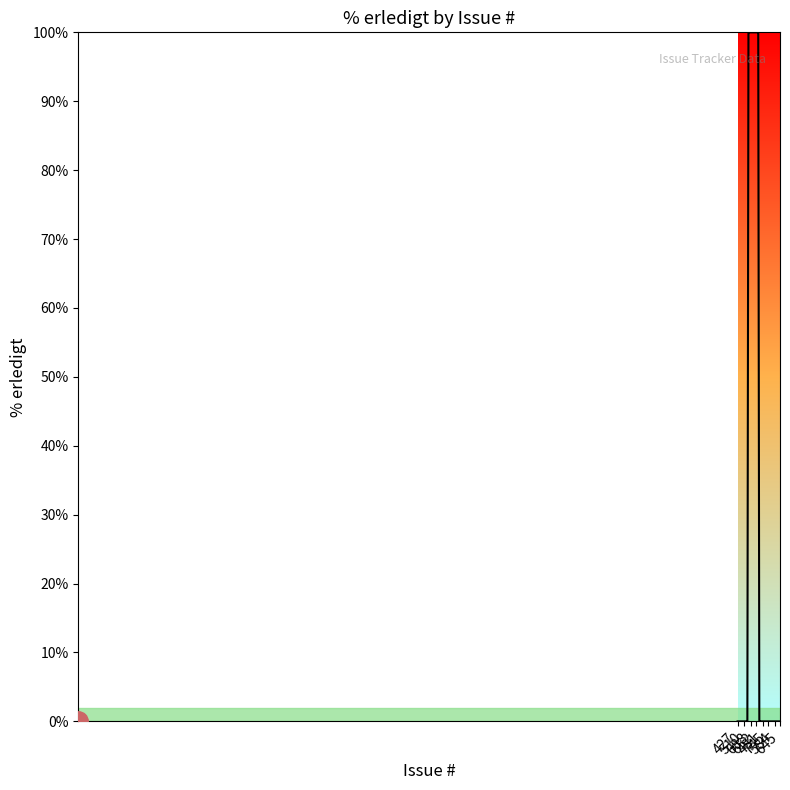

Does the chart have visible grid lines?

No